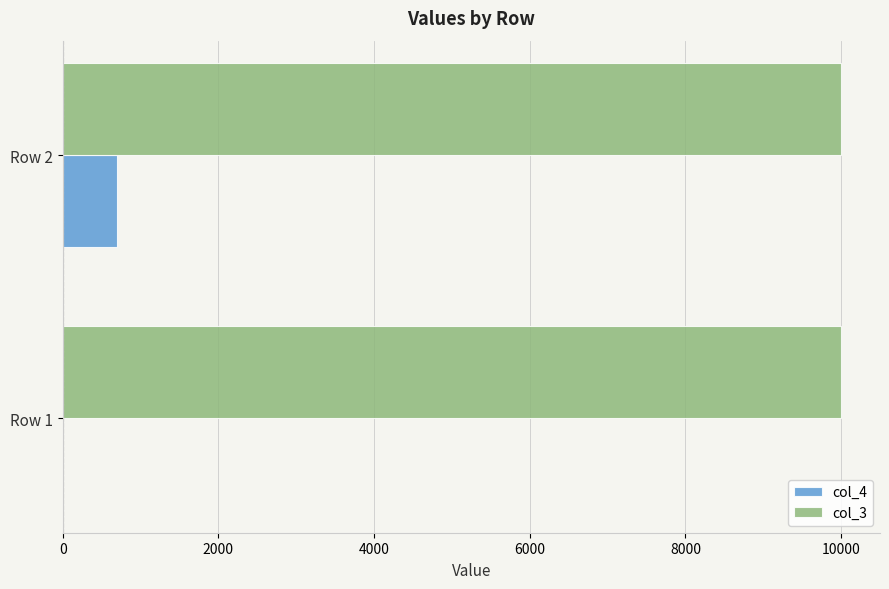

The value of col_4 at Row 1 is 0. True or false?

True